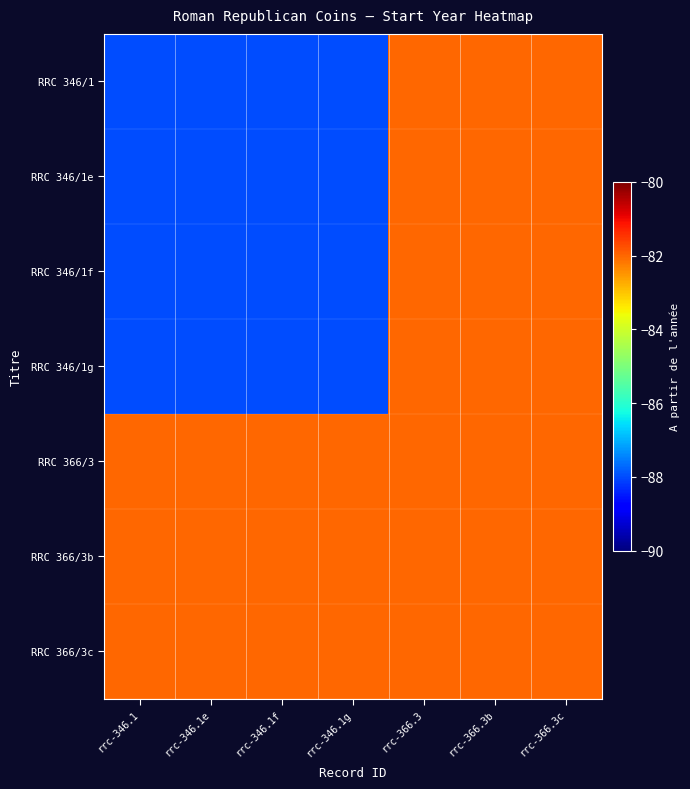

Which series has the largest total across all categories?

RRC 366/3